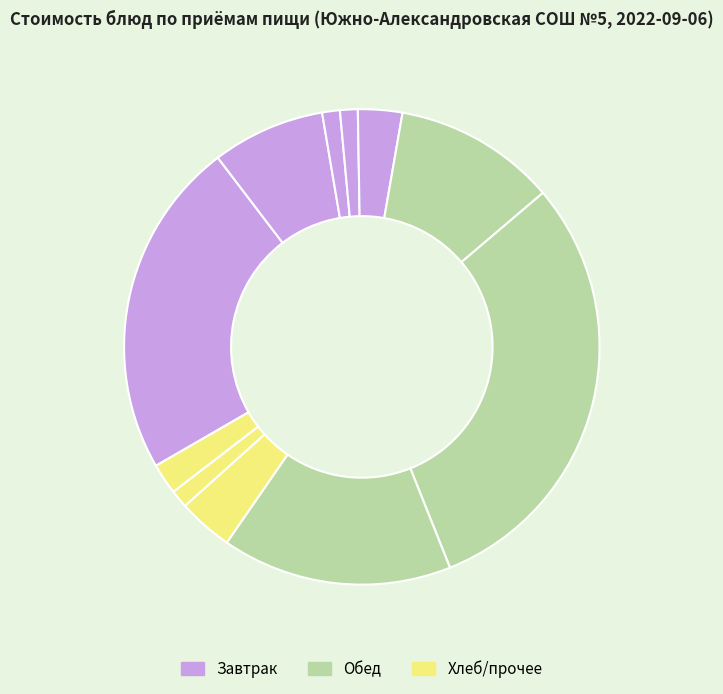

How many segments does this pie chart have?

11